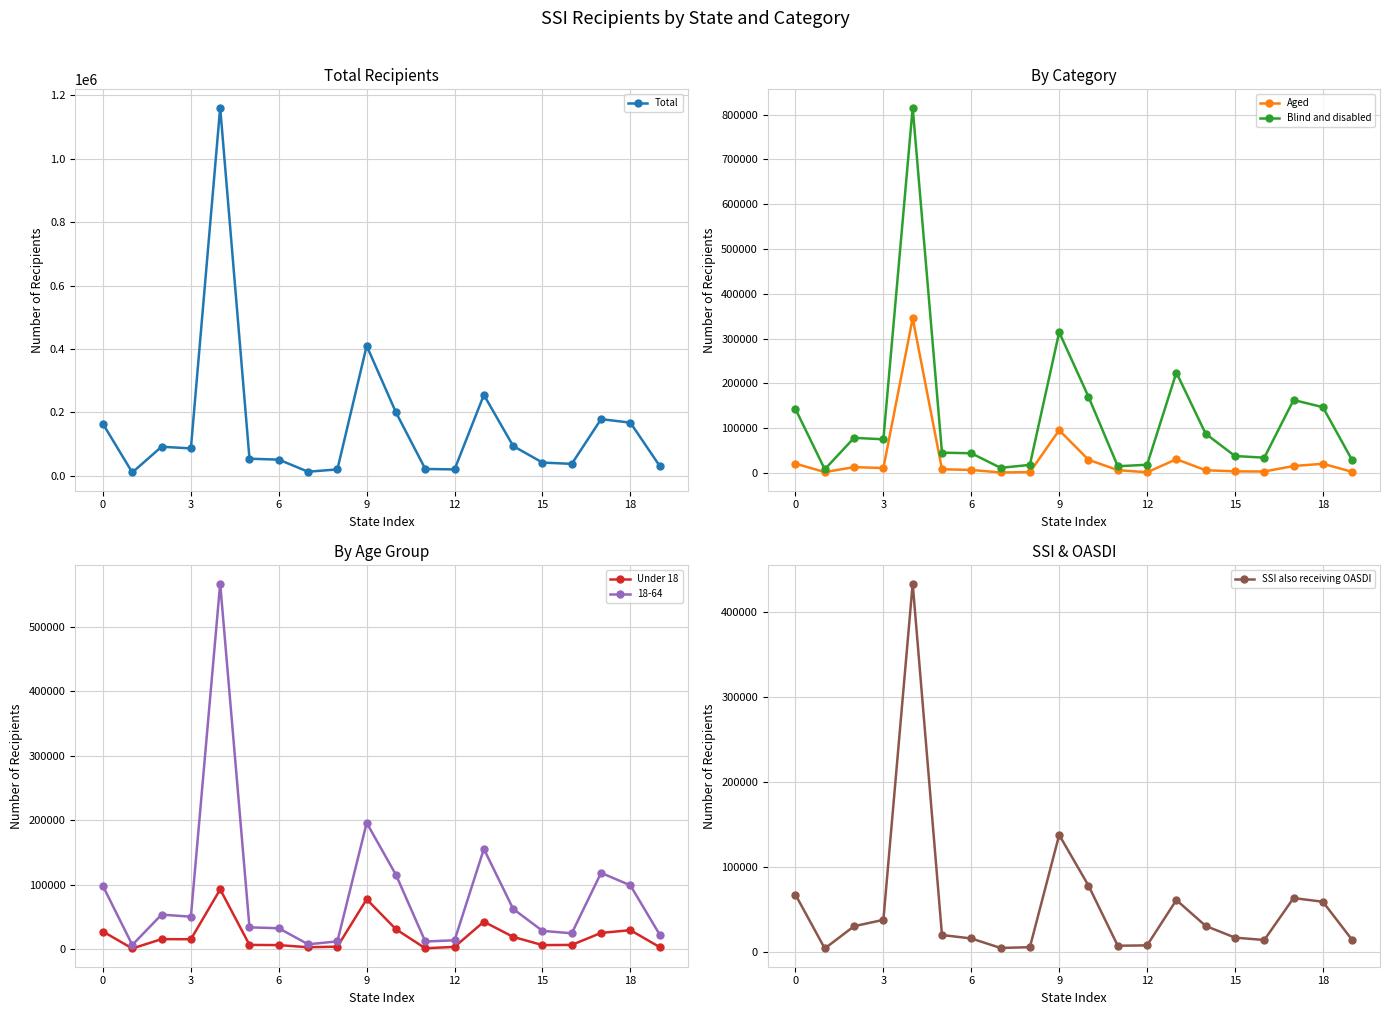

The value of Total at 14 is 52478. True or false?

False